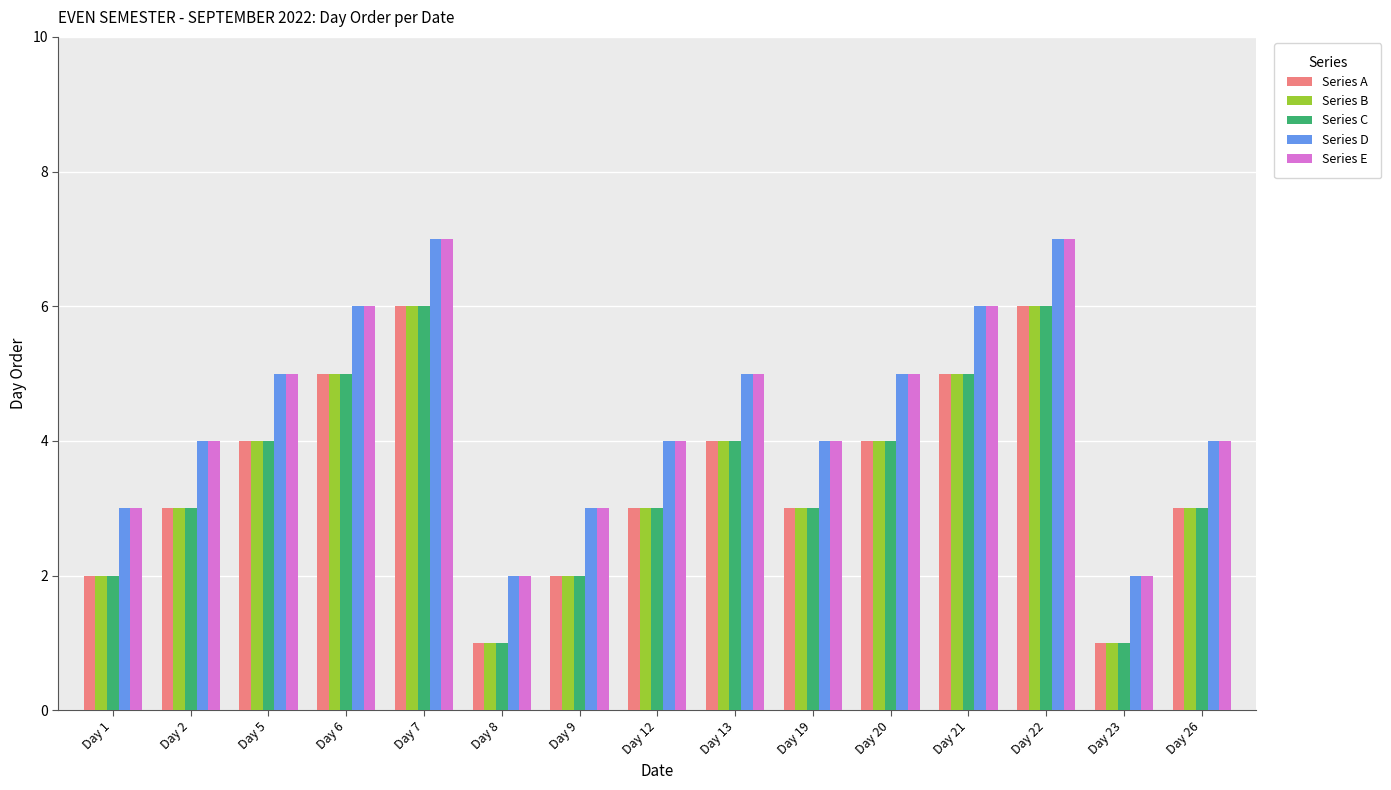

How many bars are there in total?

75